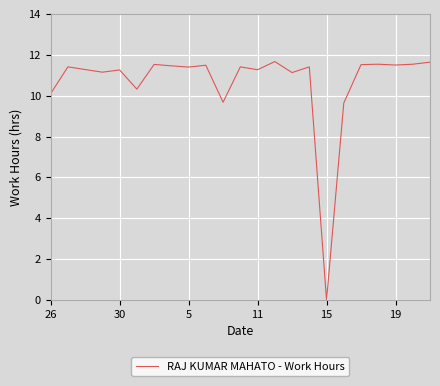

What is the difference between the maximum and minimum values?

11.7